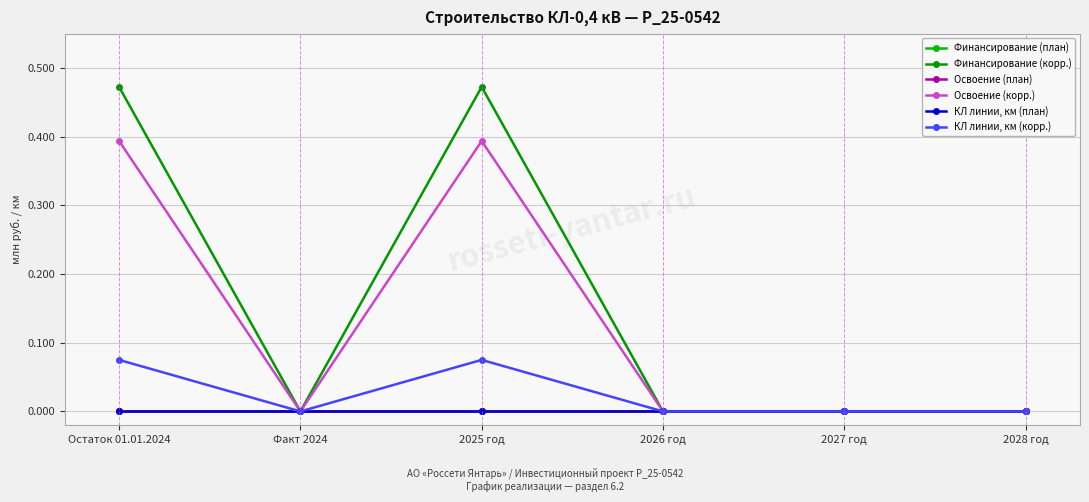

Does the chart have visible grid lines?

Yes